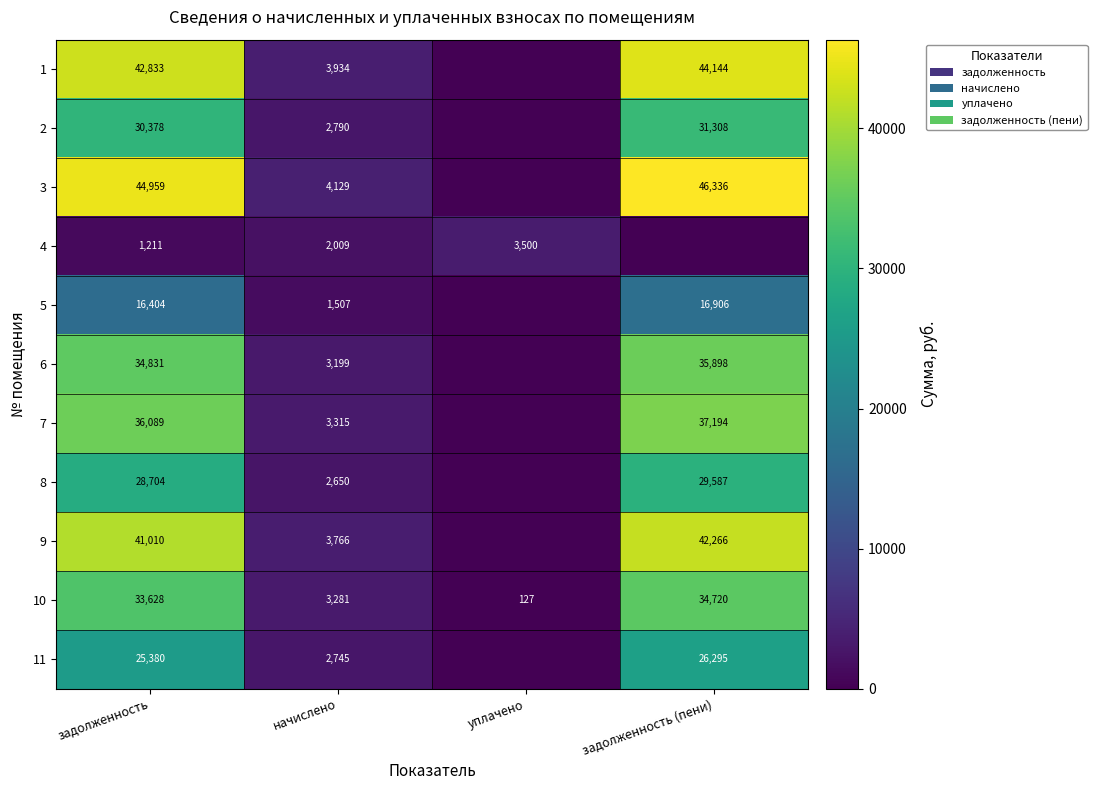

What is the difference between the maximum and minimum values in the 10 series?

34593